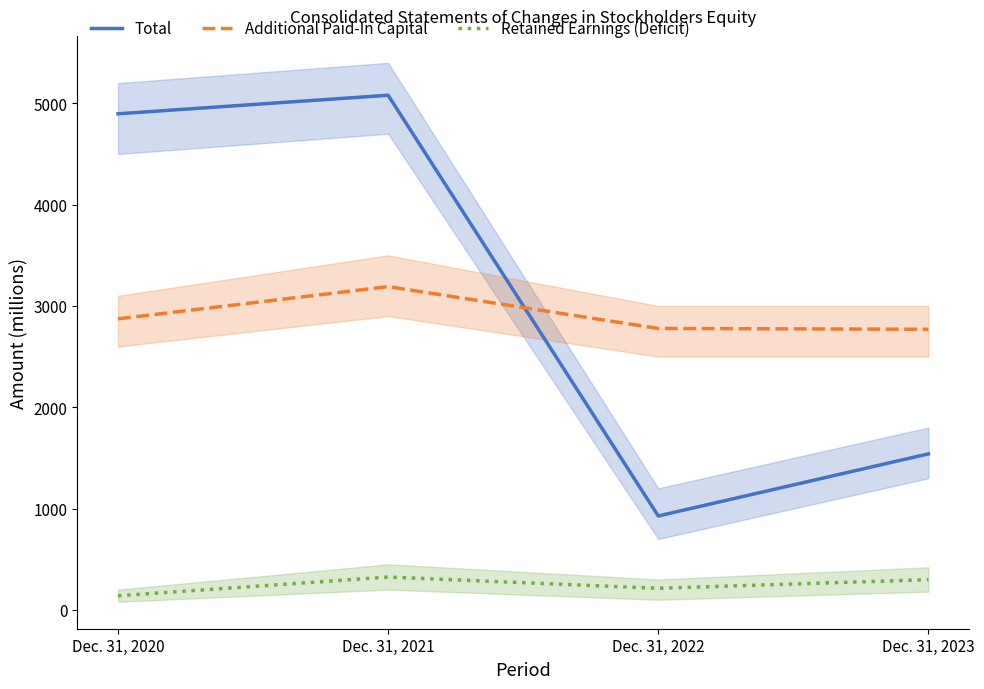

Between Dec. 31, 2022 and Dec. 31, 2023, which series saw the biggest shift?

Total